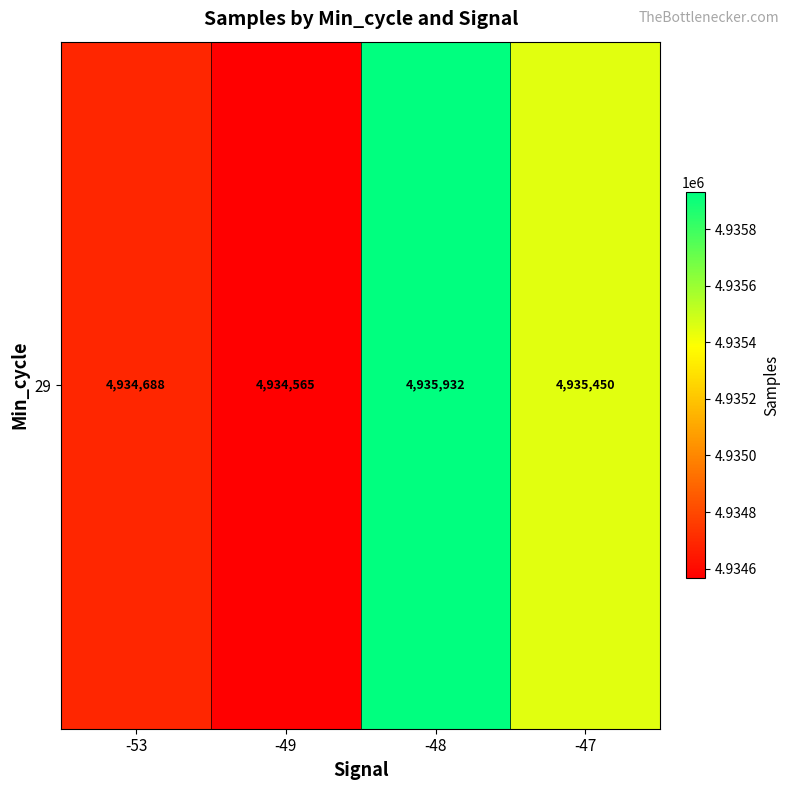

The value at -49 is 4934565. True or false?

True